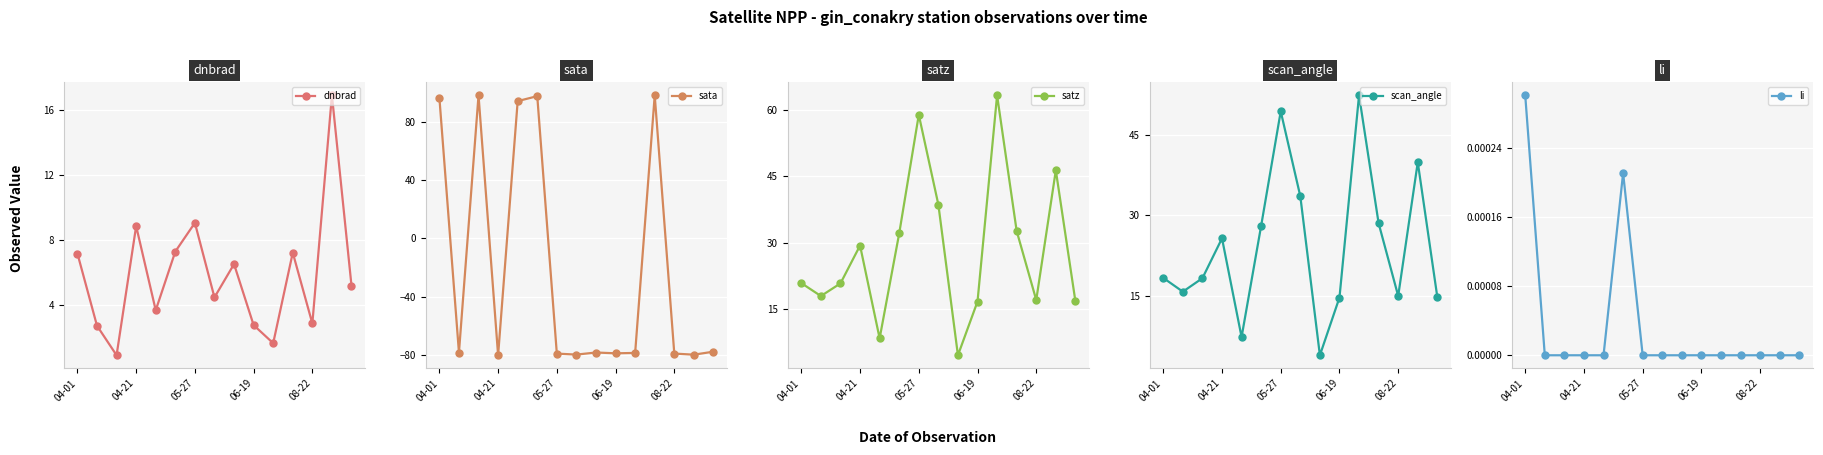

How many lines are shown in the chart?

5